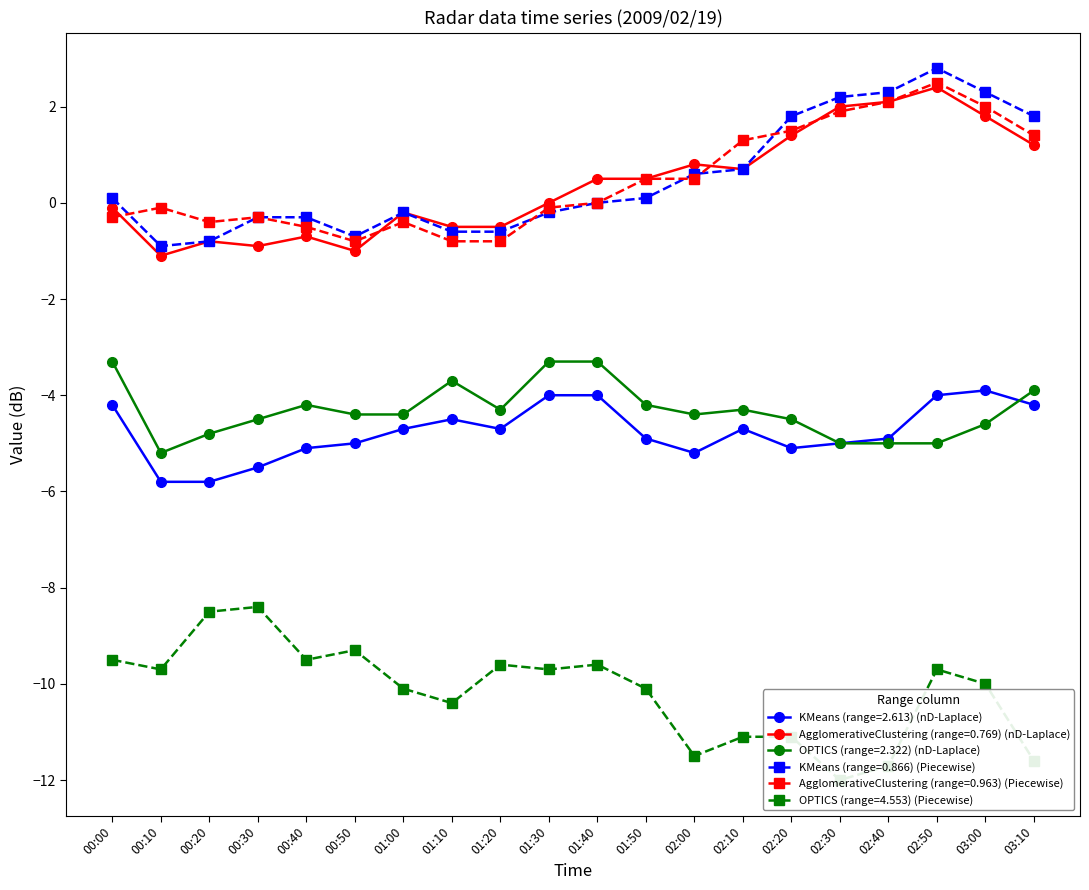

What is the value of the 0.963 point at the 8th from the left?

-0.8